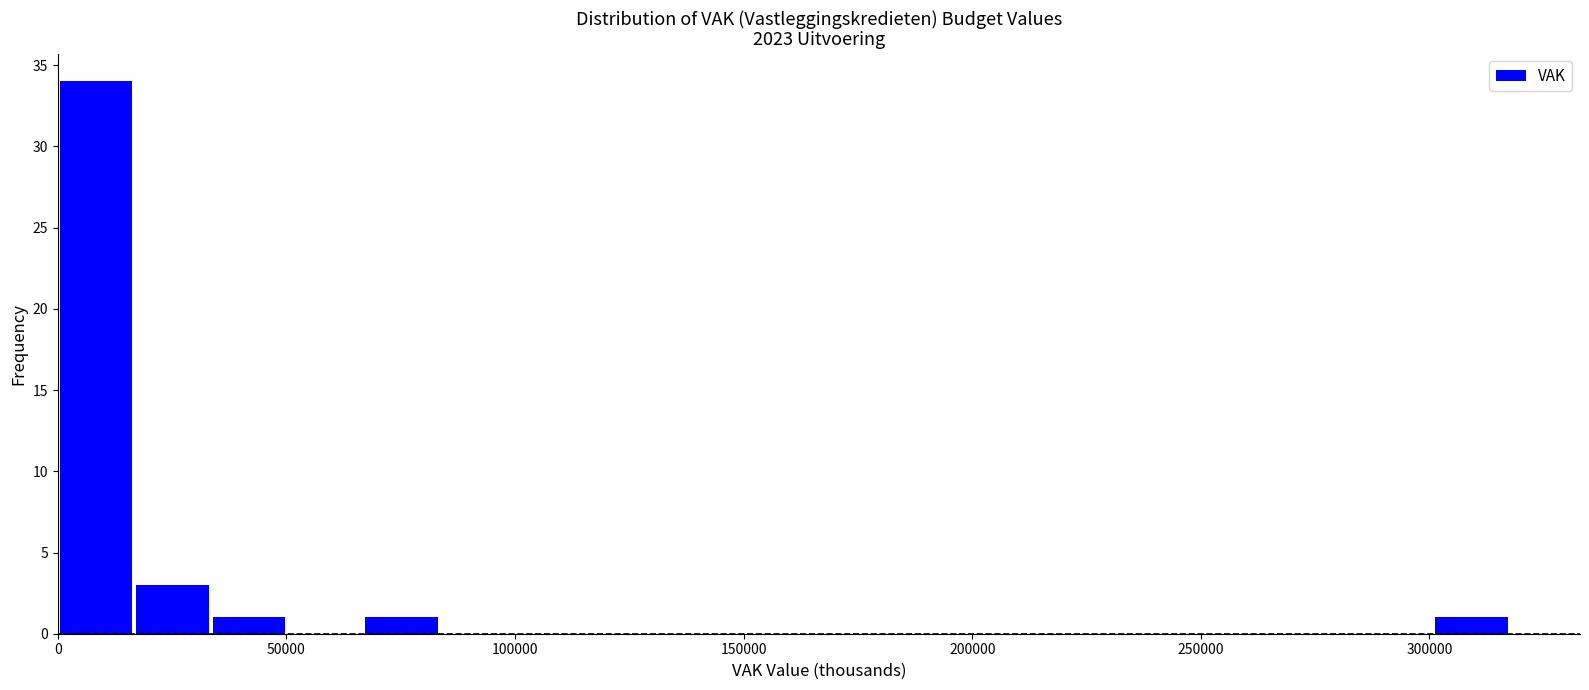

Around what value on the x-axis is the tallest bar? Give the approximate position of its centre, as read against the axis.

10000